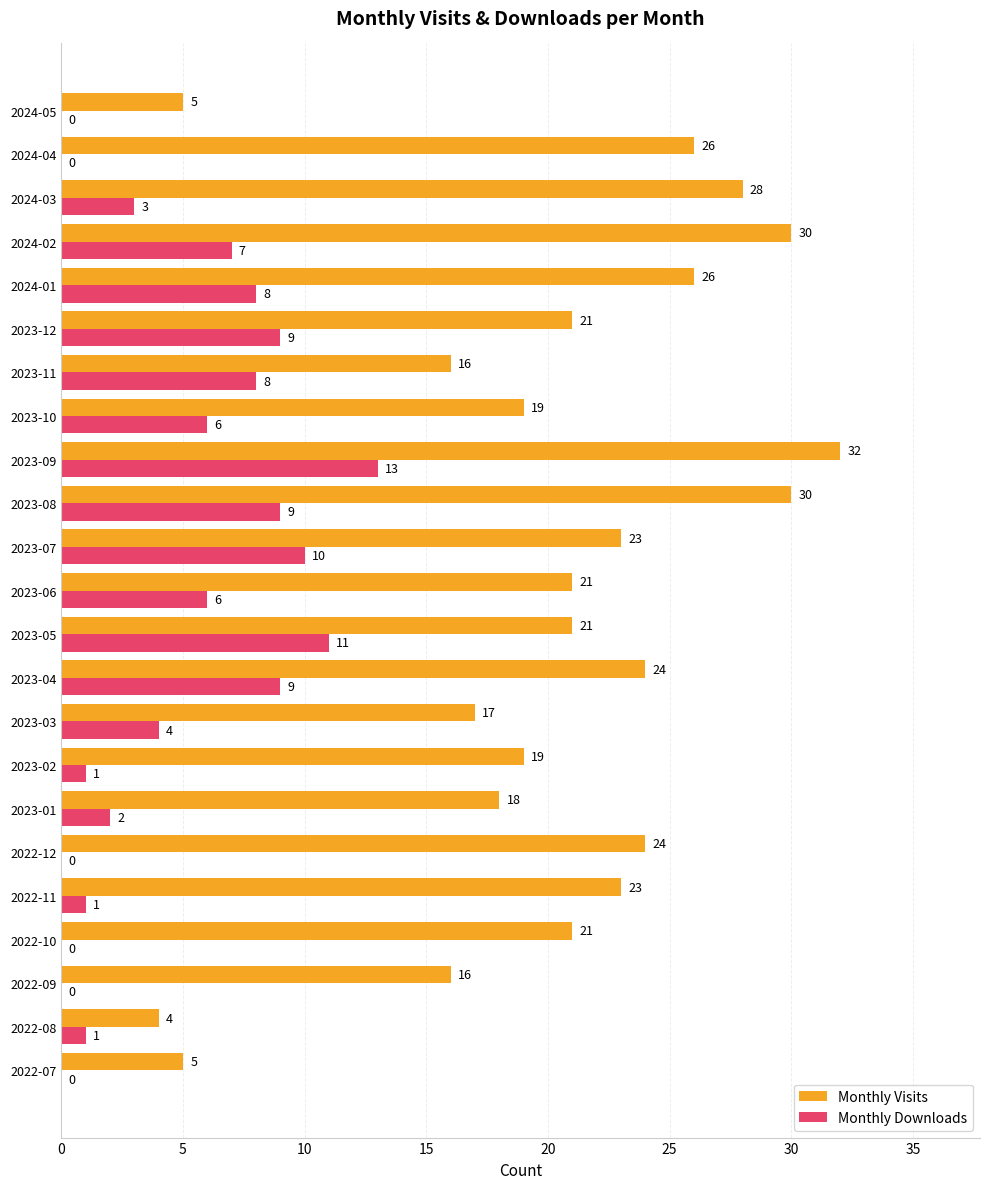

True or false: Monthly Visits has a value of 28 at 2024-03.

True